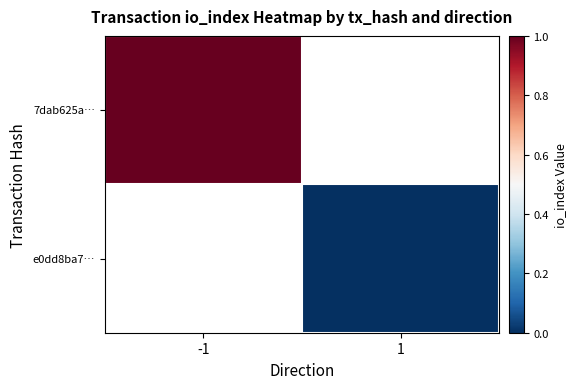

The value of 7dab625a… at -1 is 1.0. True or false?

True